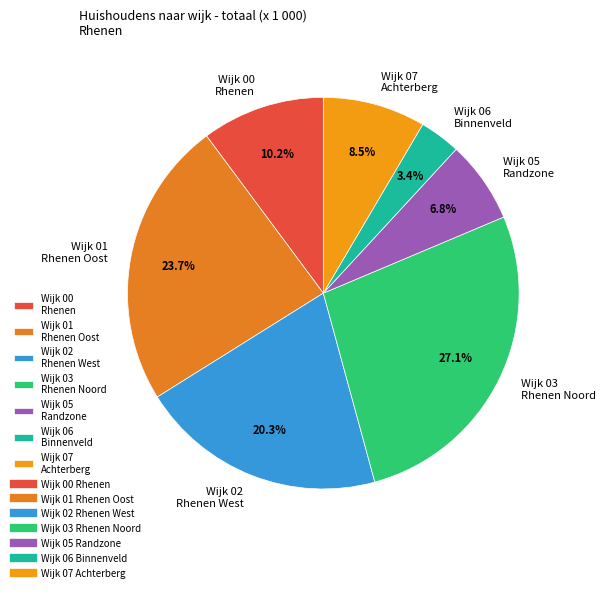

Does Wijk 01 Rhenen Oost account for over 50% of the chart?

No